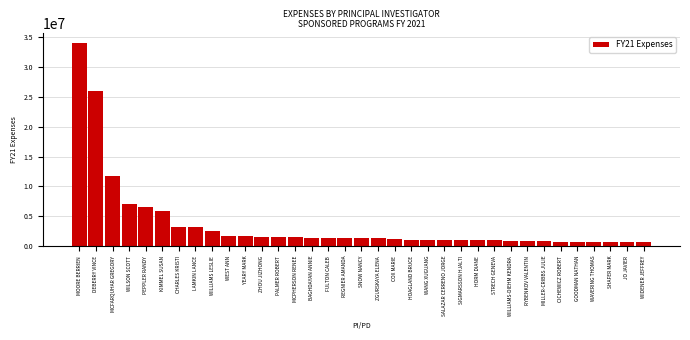

What is the label of the 4th bar from the right?

WAVERING THOMAS